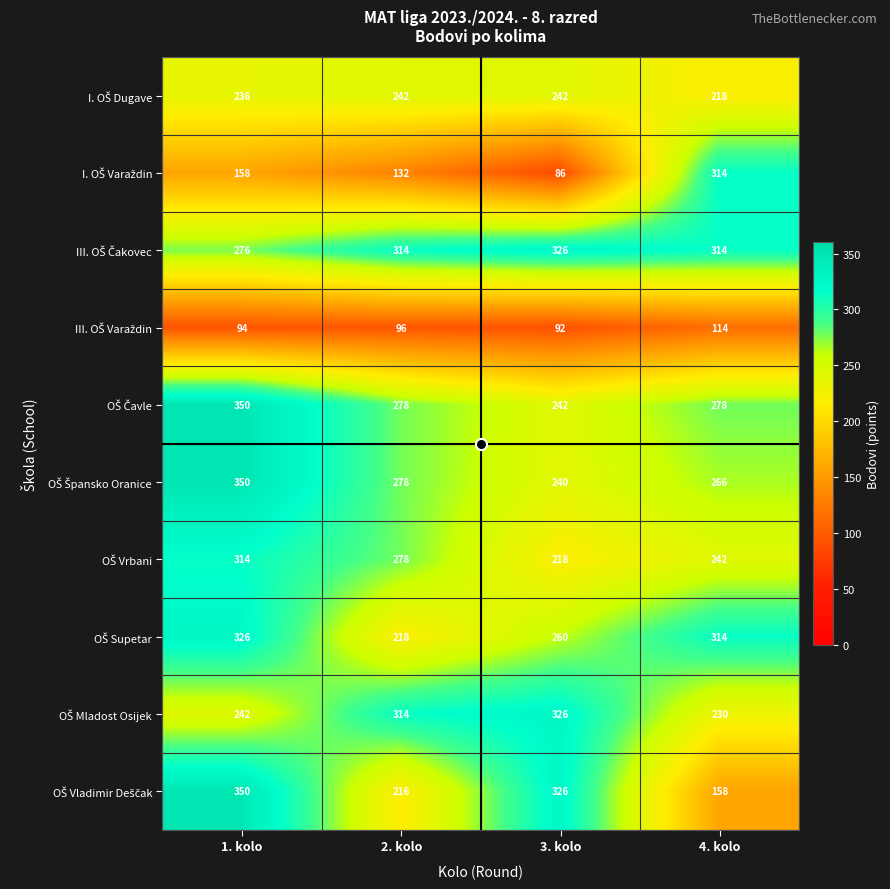

At which category is the sum across all series the highest?

1. kolo